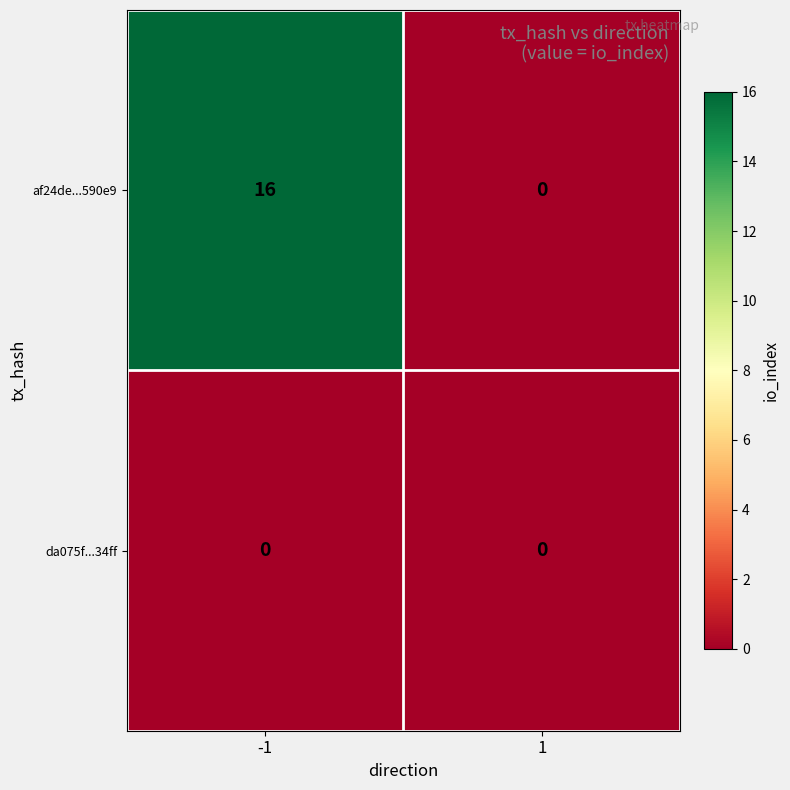

What is the difference between the highest and lowest values at -1?

16